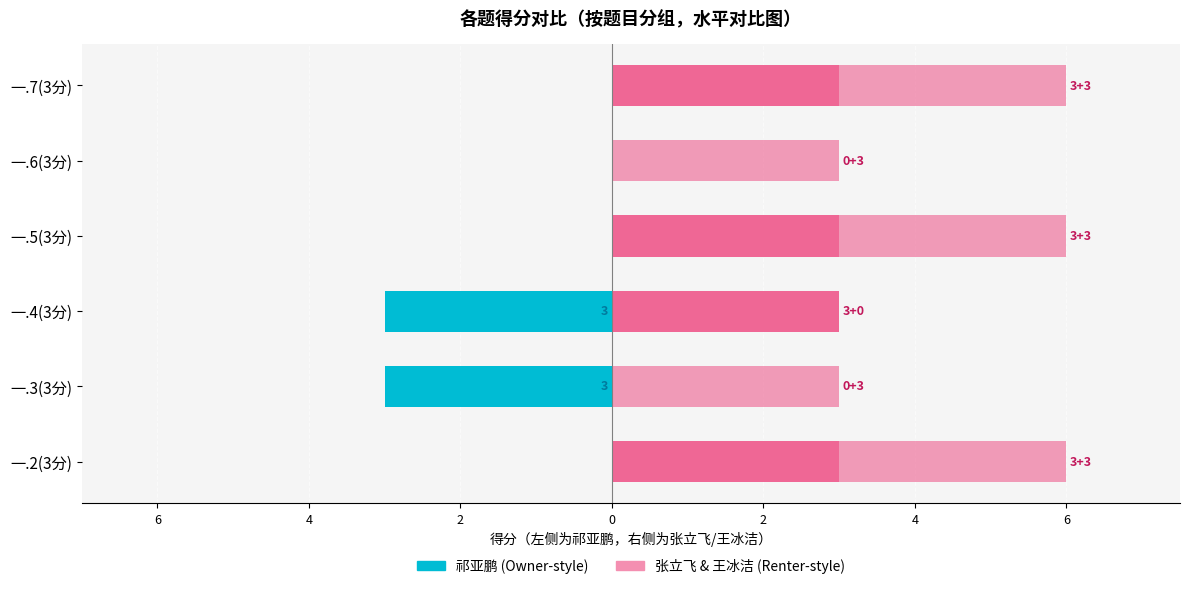

Which series has the widest spread of values?

祁亚鹏 (2019082039)